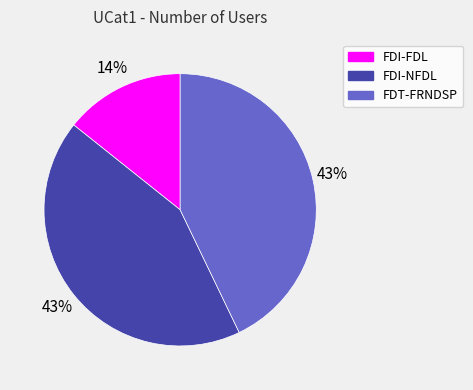

Do FDI-FDL and FDT-FRNDSP together represent more than half of the pie?

Yes